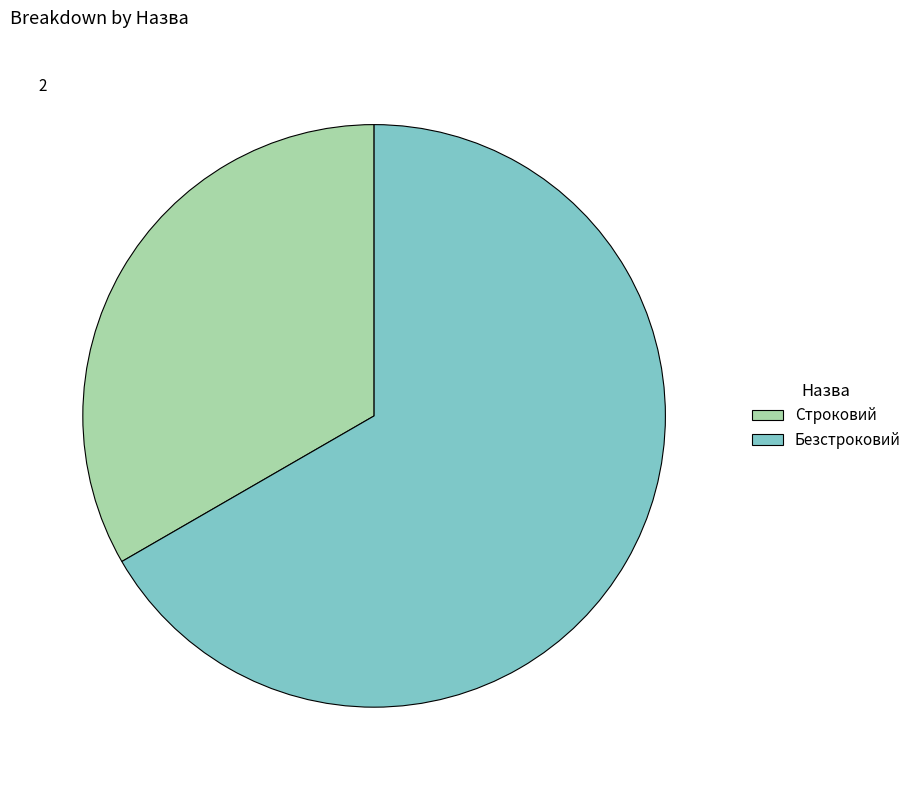

Count the number of slices in the pie.

2